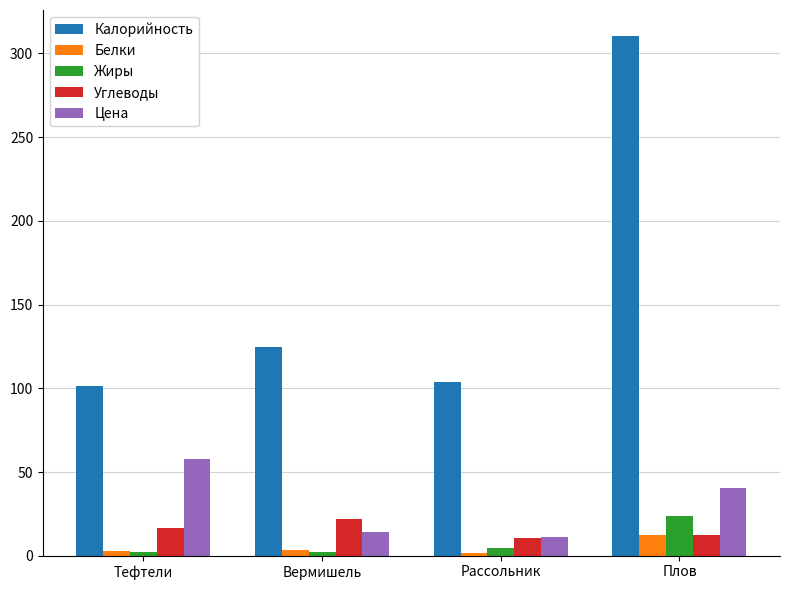

How many data points in Углеводы are above 16?

2